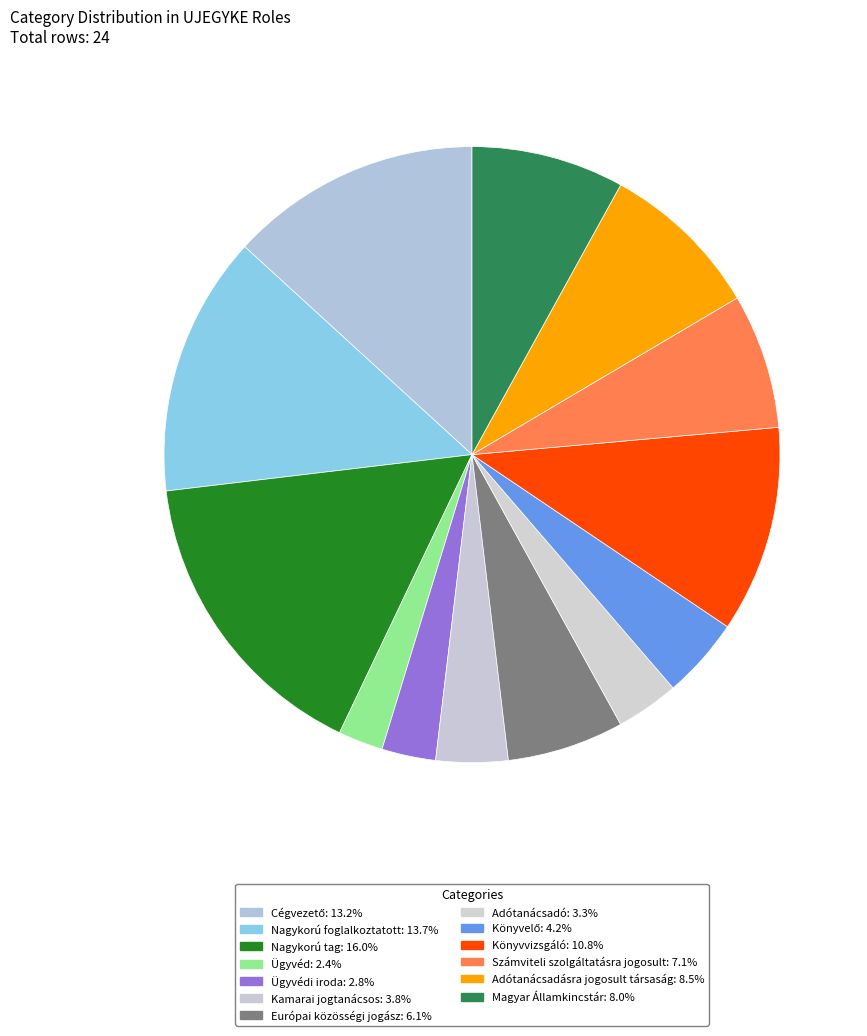

Which category has the biggest portion of the pie?

Nagykorú tag